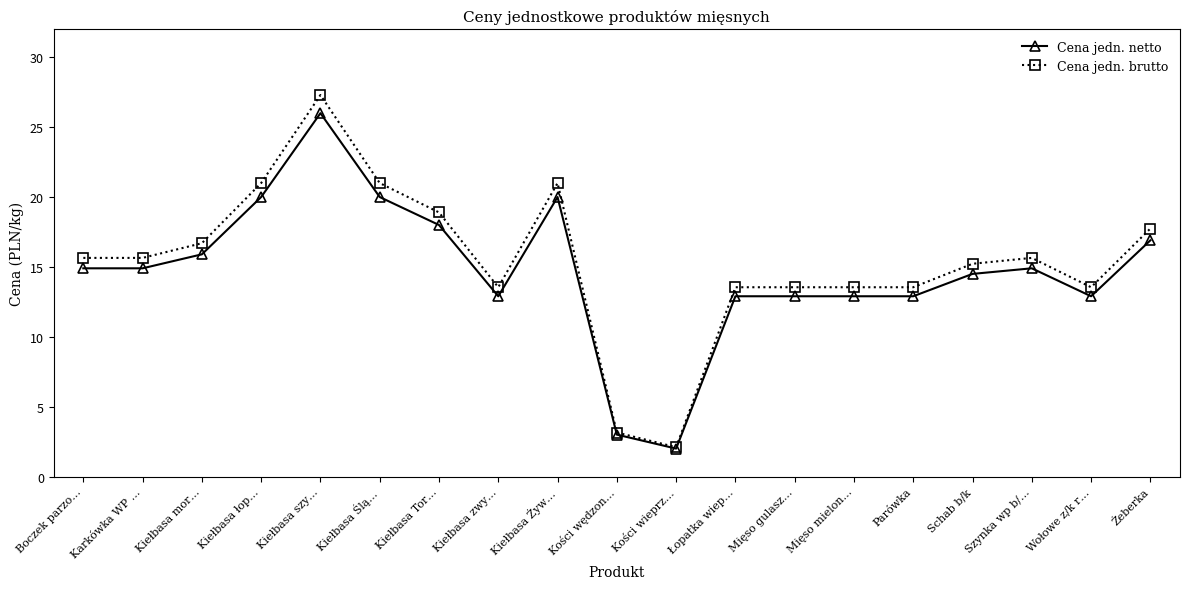

At which category is the sum across all series the highest?

Kiełbasa szy…